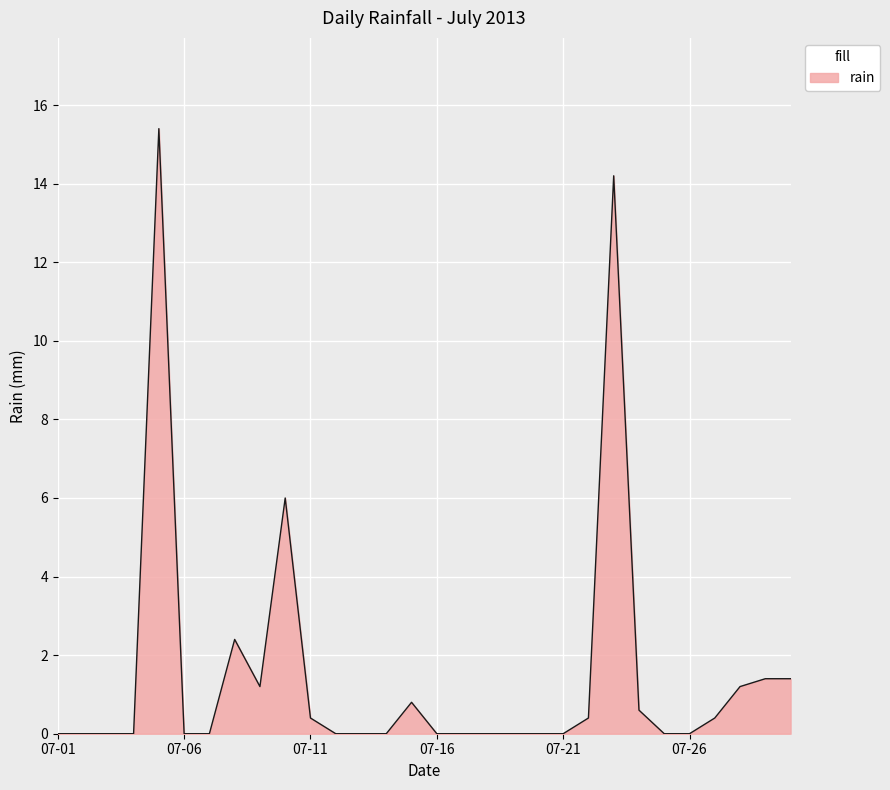

Does the chart display data point markers on the line(s)?

No